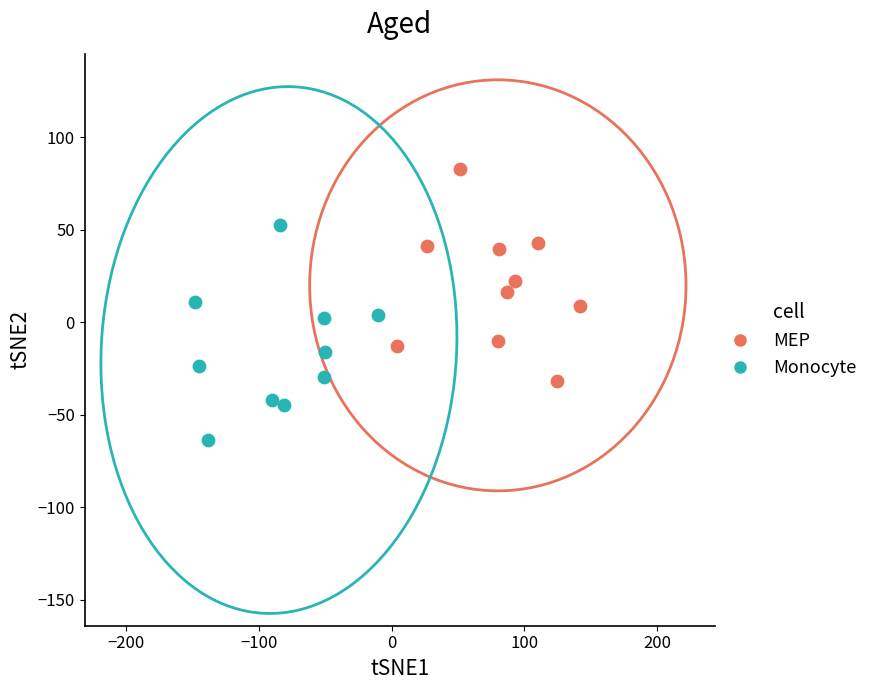

Which series reaches the minimum Y coordinate?

Monocyte